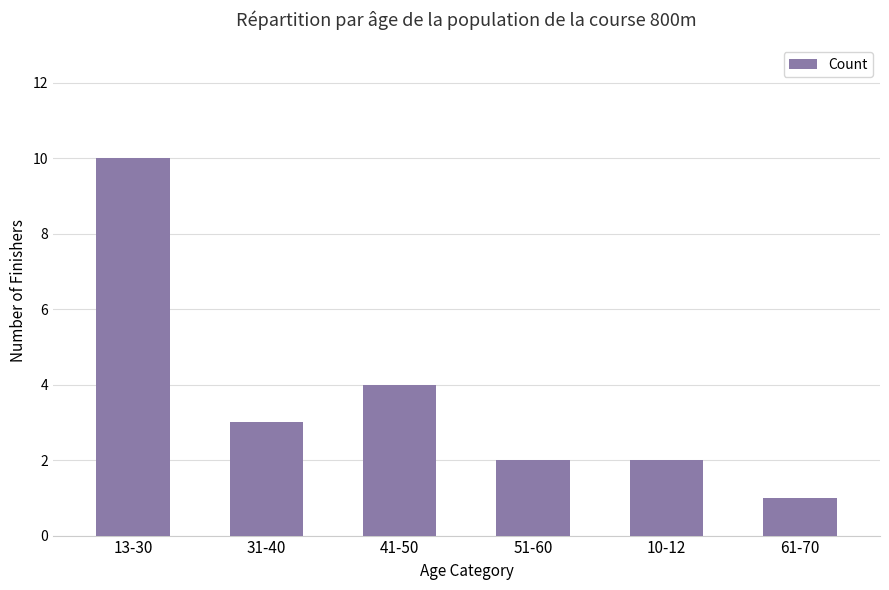

What position from the right is 41-50?

4